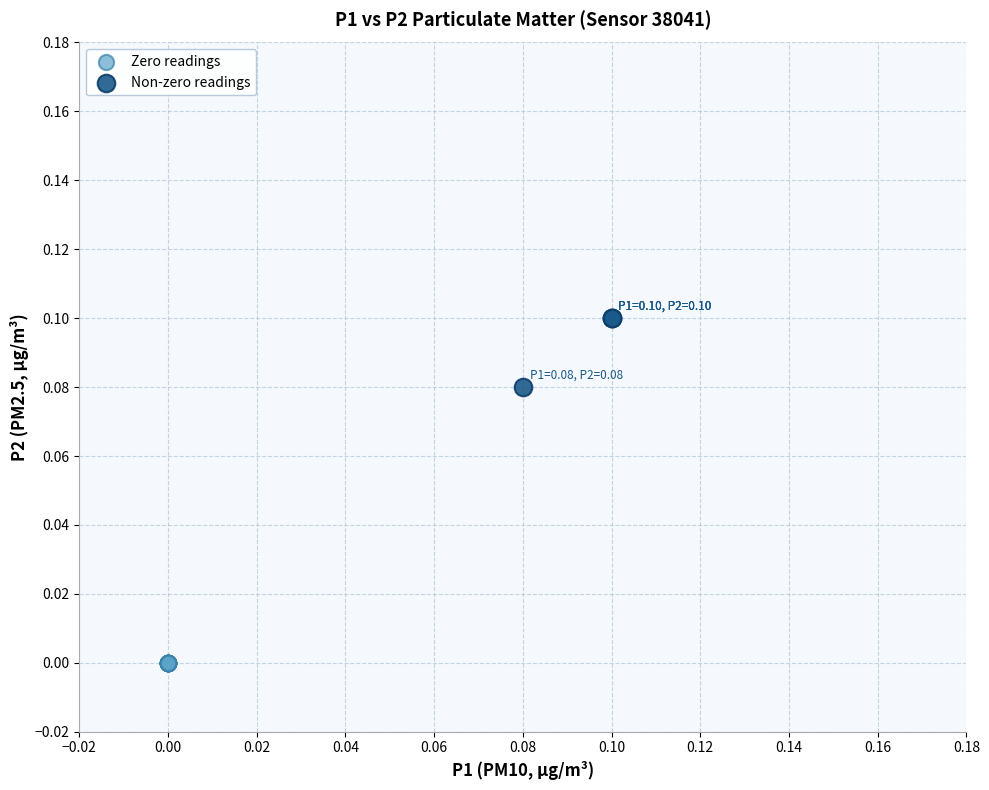

Which series reaches the minimum Y coordinate?

Zero readings